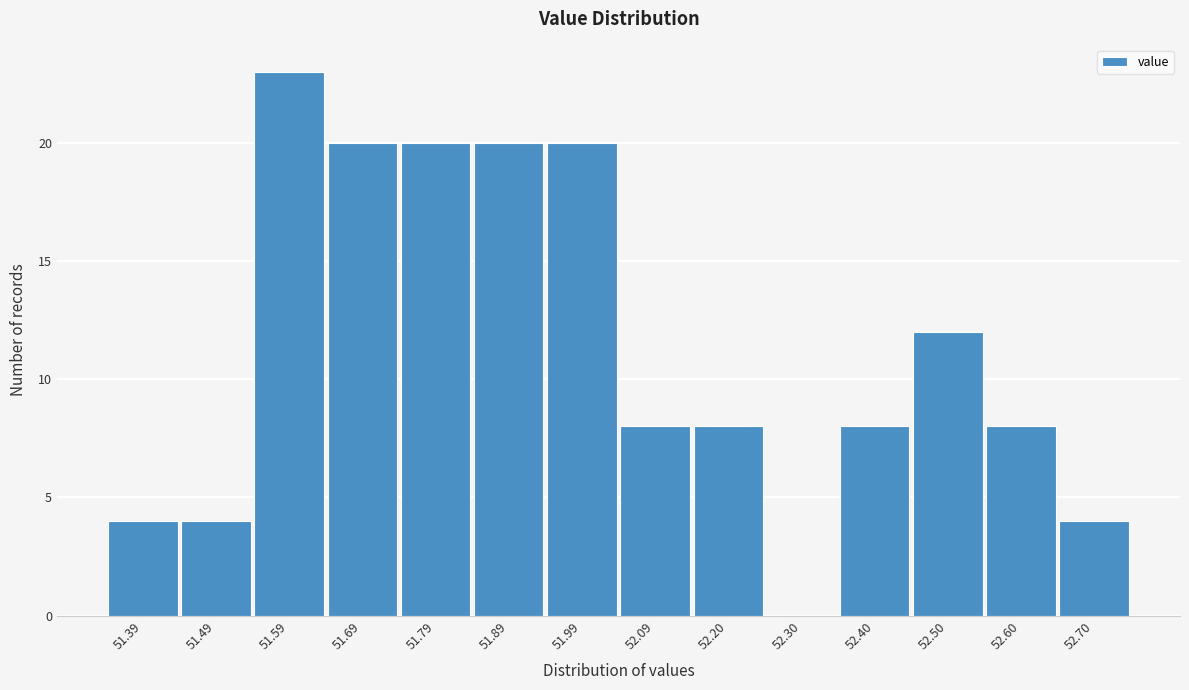

Reading left to right, what are all the values shown in this chart?

51.39=4	51.49=4	51.59=23	51.69=20	51.79=20	51.89=20	51.99=20	52.09=8	52.20=8	52.30=0	52.40=8	52.50=12	52.60=8	52.70=4